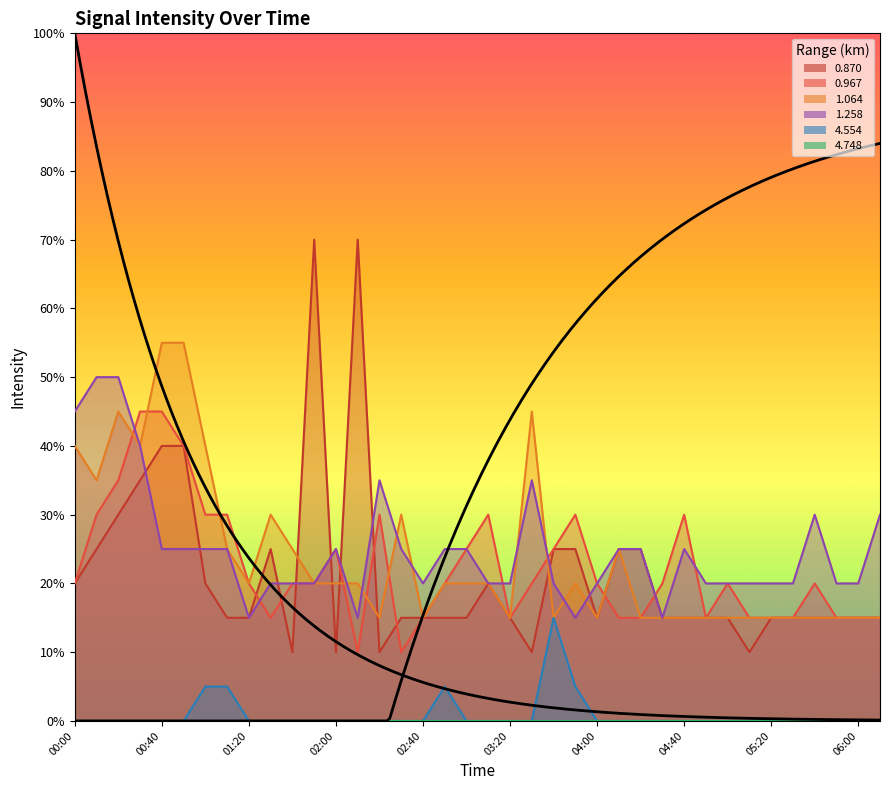

Is it true that 4.554 equals 0.0 at 04:50?

True